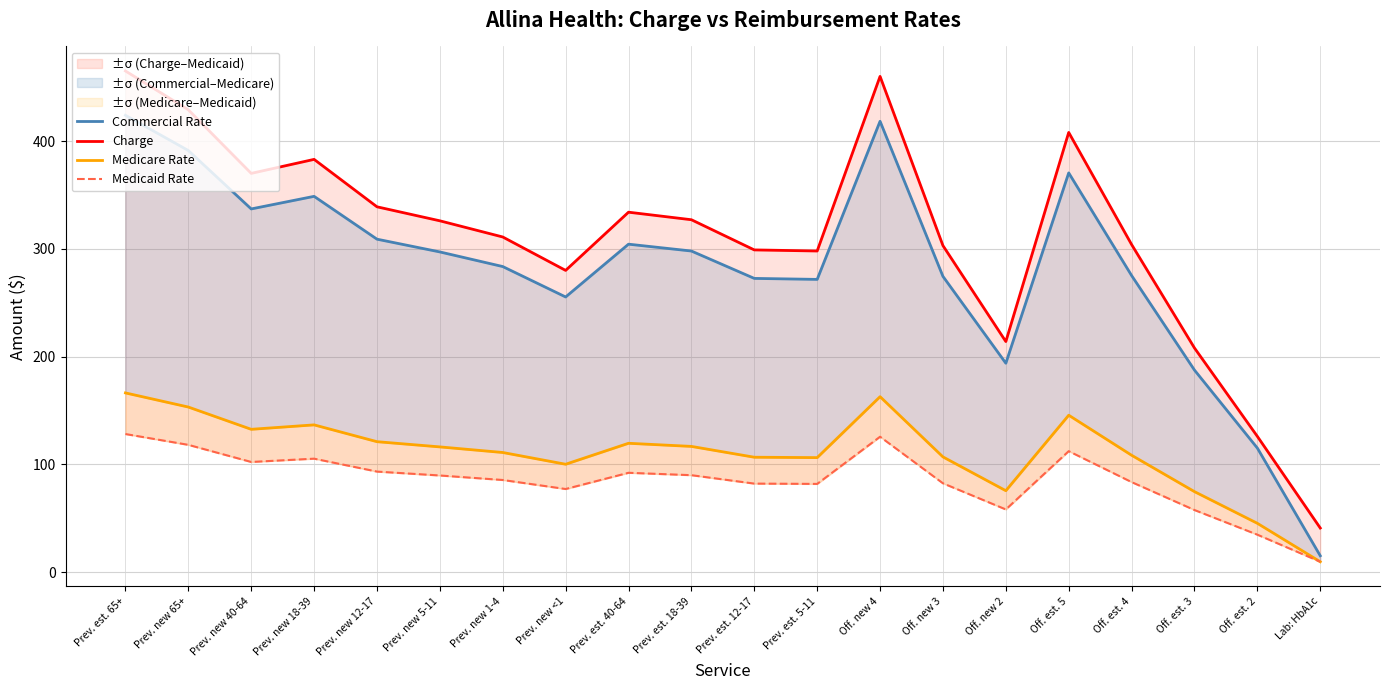

What is the maximum value shown in the chart?

465.0